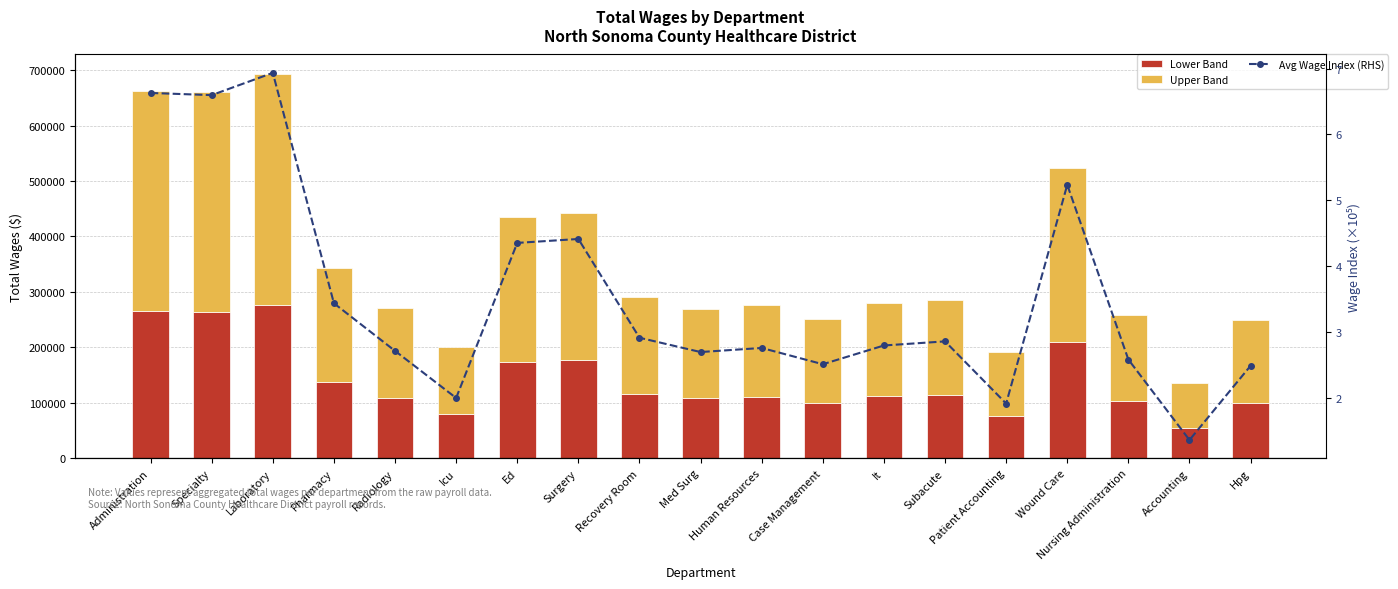

Reading left to right, list all the values displayed in this chart.

Lower Band: Administration=265181.6	Specialty=263874.4	Laboratory=277390.4	Pharmacy=137584.4	Radiology=108694.8	Icu=80134.0	Ed=174213.2	Surgery=176594.8	Recovery Room=116672.4	Med Surg=107995.6	Human Resources=110477.6	Case Management=100606.8	It=111978.8	Subacute=114466.0	Patient Accounting=76761.6	Wound Care=209437.6	Nursing Administration=103448.4	Accounting=54633.2	Hpg=99666.4
Upper Band: Administration=397772.4	Specialty=395811.6	Laboratory=416085.6	Pharmacy=206376.6	Radiology=163042.2	Icu=120201.0	Ed=261319.8	Surgery=264892.2	Recovery Room=175008.6	Med Surg=161993.4	Human Resources=165716.4	Case Management=150910.2	It=167968.2	Subacute=171699.0	Patient Accounting=115142.4	Wound Care=314156.4	Nursing Administration=155172.6	Accounting=81949.8	Hpg=149499.6
Avg Wage Index (RHS): Administration=6.6	Specialty=6.6	Laboratory=6.9	Pharmacy=3.4	Radiology=2.7	Icu=2.0	Ed=4.4	Surgery=4.4	Recovery Room=2.9	Med Surg=2.7	Human Resources=2.8	Case Management=2.5	It=2.8	Subacute=2.9	Patient Accounting=1.9	Wound Care=5.2	Nursing Administration=2.6	Accounting=1.4	Hpg=2.5